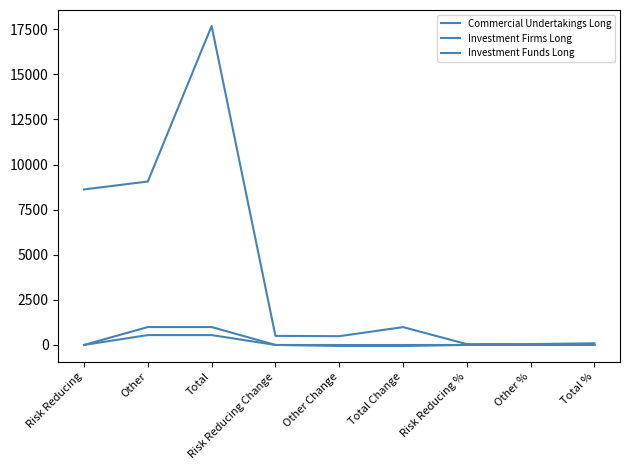

How many lines are shown in the chart?

3